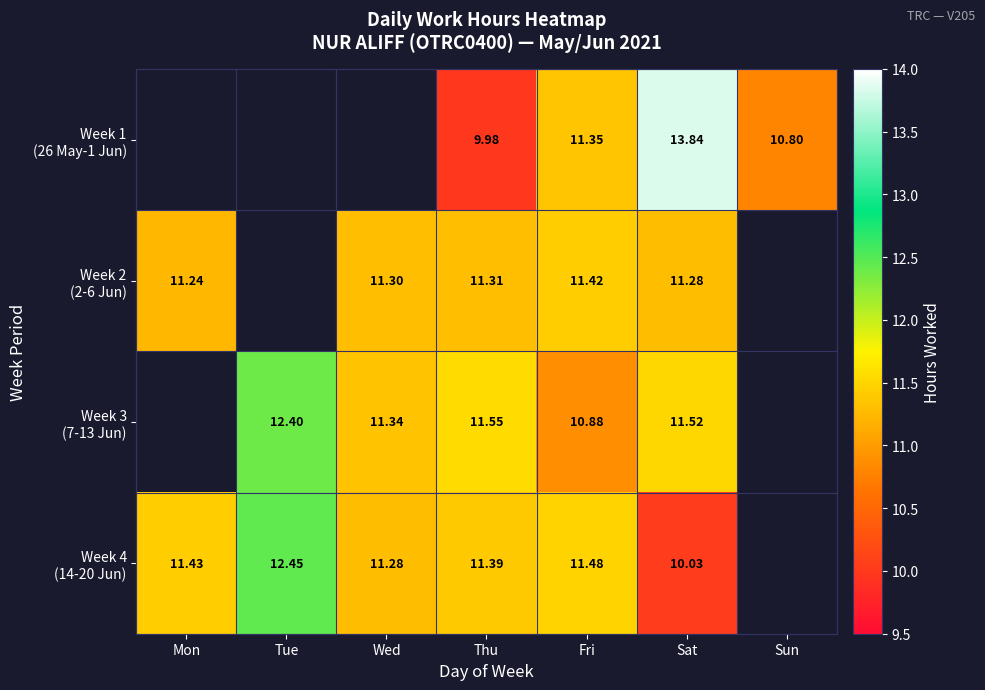

Where is Week 2 (2-6 Jun) nearest to the value 11?

Mon